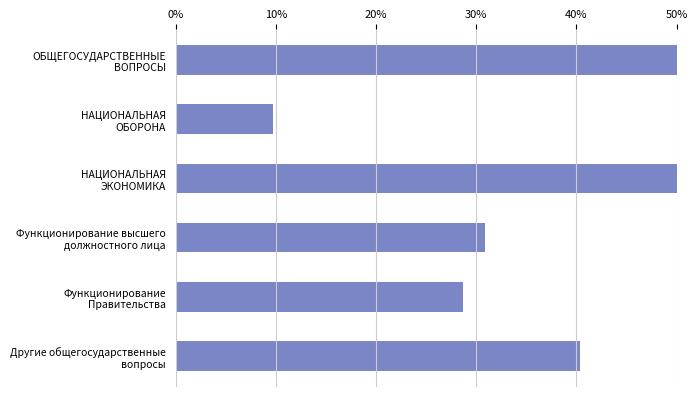

Reading right to left, transcribe all the data shown in this chart.

0.4	0.3	0.3	0.5	0.1	1.0